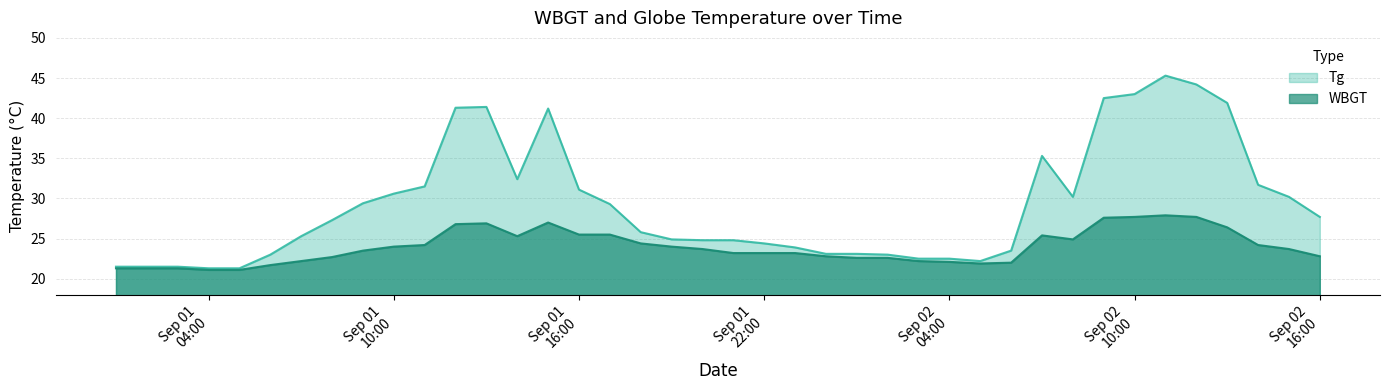

True or false: WBGT has a value of 11.5 at 2015/9/2 15:00.

False